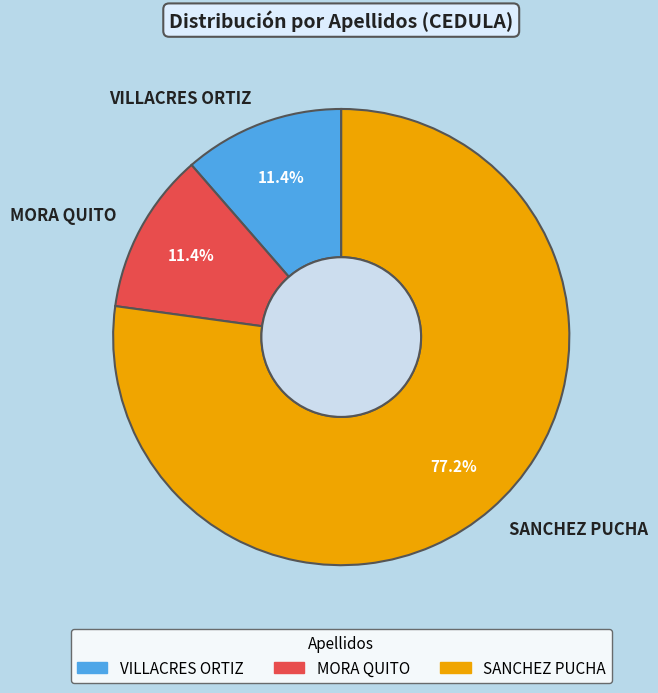

What is the largest slice in the pie chart?

SANCHEZ PUCHA